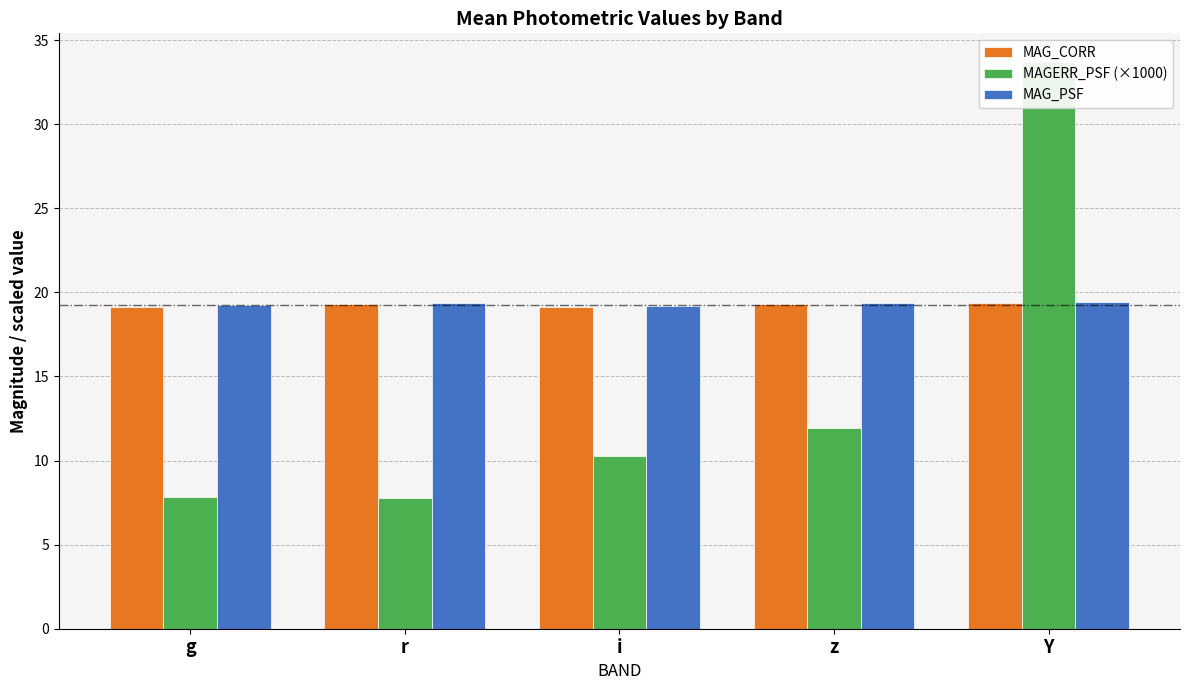

List the series in order of their peak value, highest first.

MAGERR_PSF (×1000), MAG_PSF, MAG_CORR